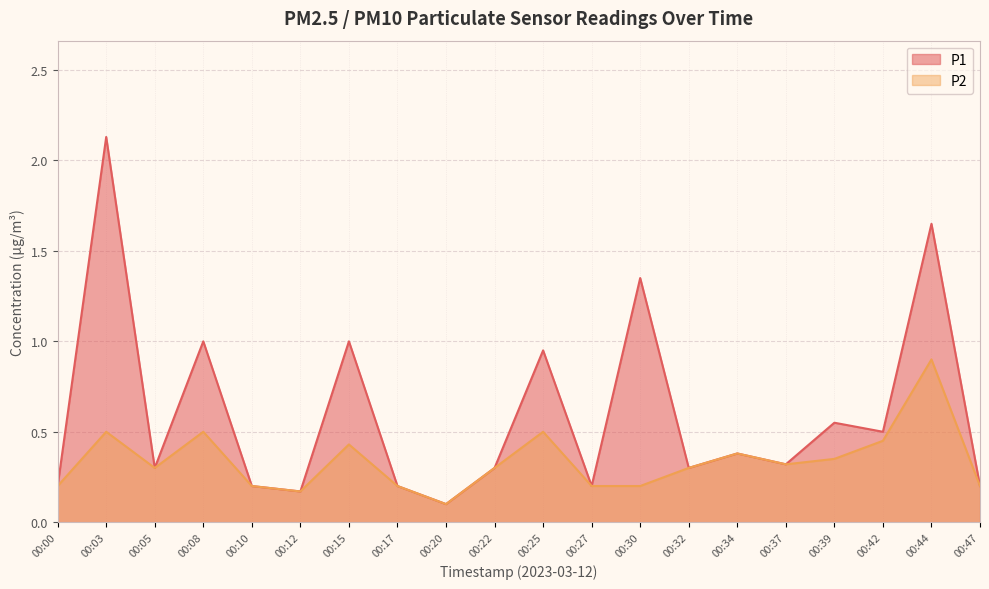

Reading left to right, extract all data points from this chart.

P1: 0.2	2.1	0.3	1.0	0.2	0.2	1.0	0.2	0.1	0.3	0.9	0.2	1.4	0.3	0.4	0.3	0.6	0.5	1.6	0.2
P2: 0.2	0.5	0.3	0.5	0.2	0.2	0.4	0.2	0.1	0.3	0.5	0.2	0.2	0.3	0.4	0.3	0.3	0.5	0.9	0.2